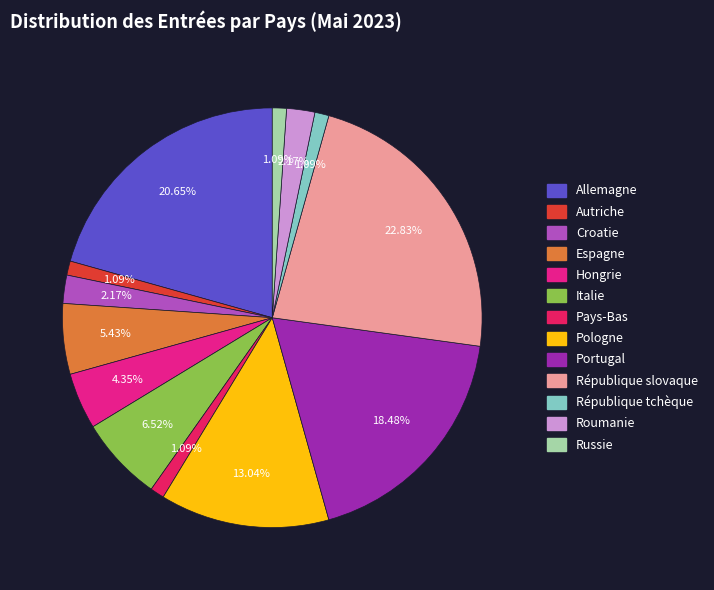

Does any single category account for the majority?

No